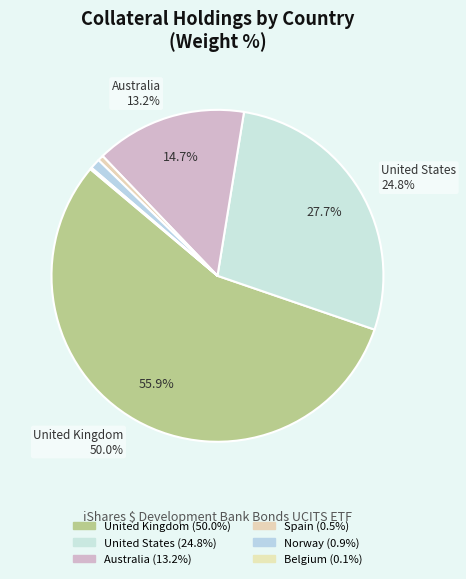

Which has a higher value, Spain or Belgium?

Spain